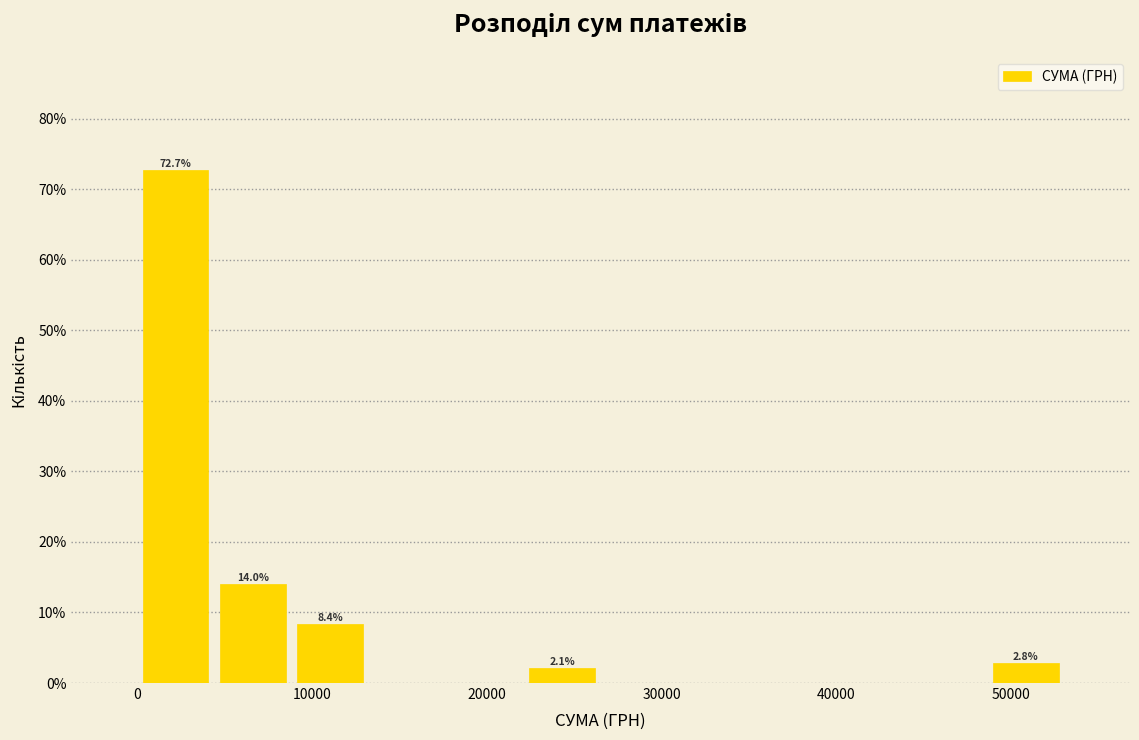

Which range on the x-axis has the tallest bar?

0 to 4000